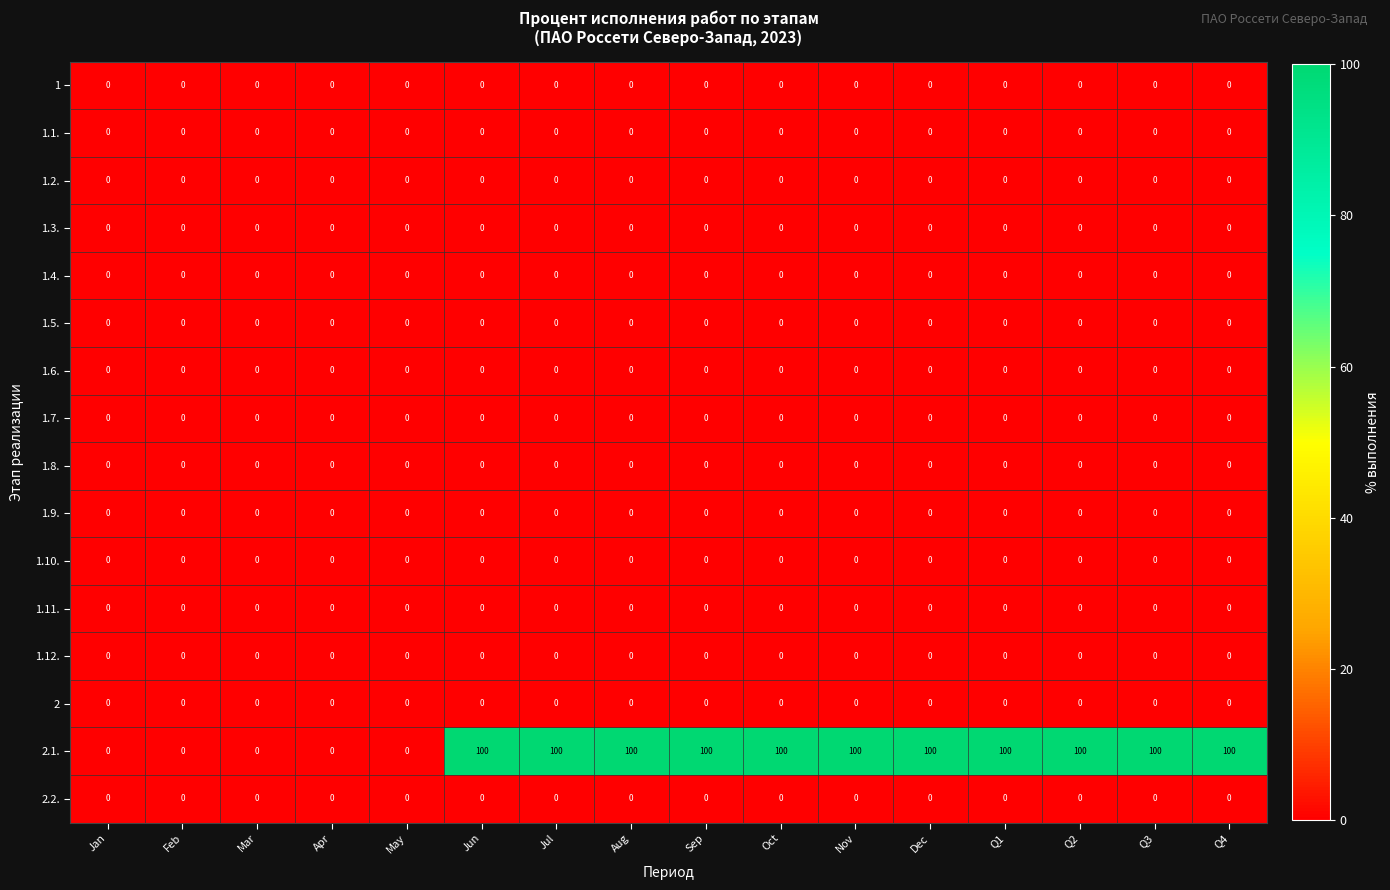

Which series has the largest total across all categories?

2.1.